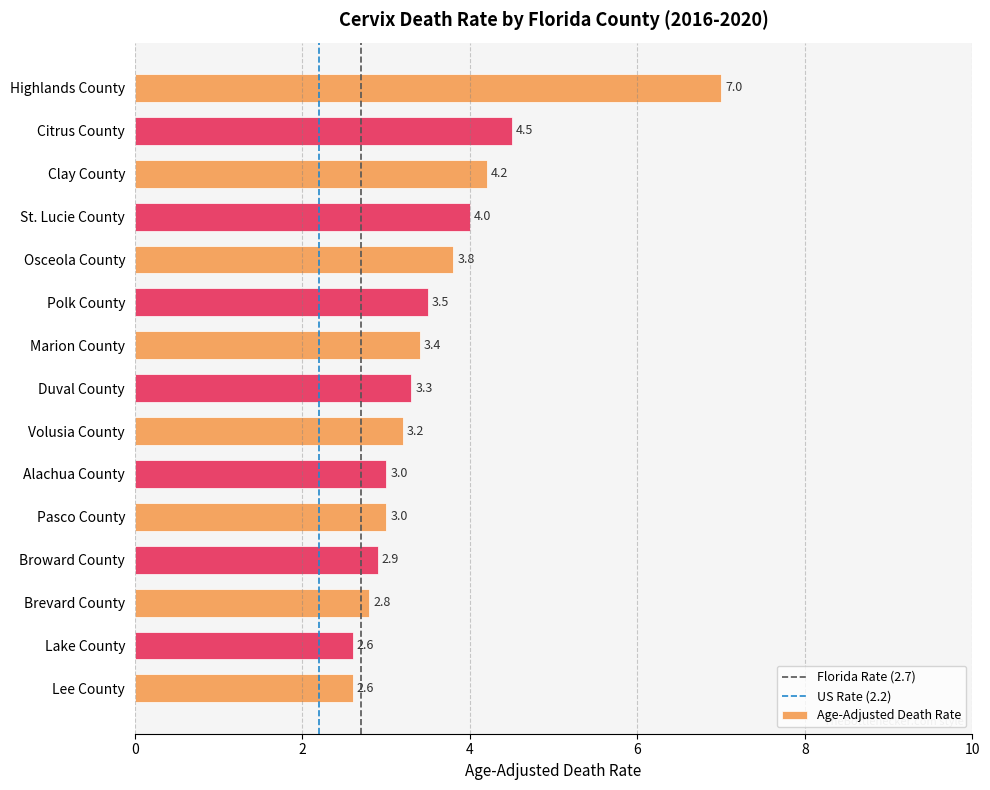

What position from the bottom is Osceola County?

11